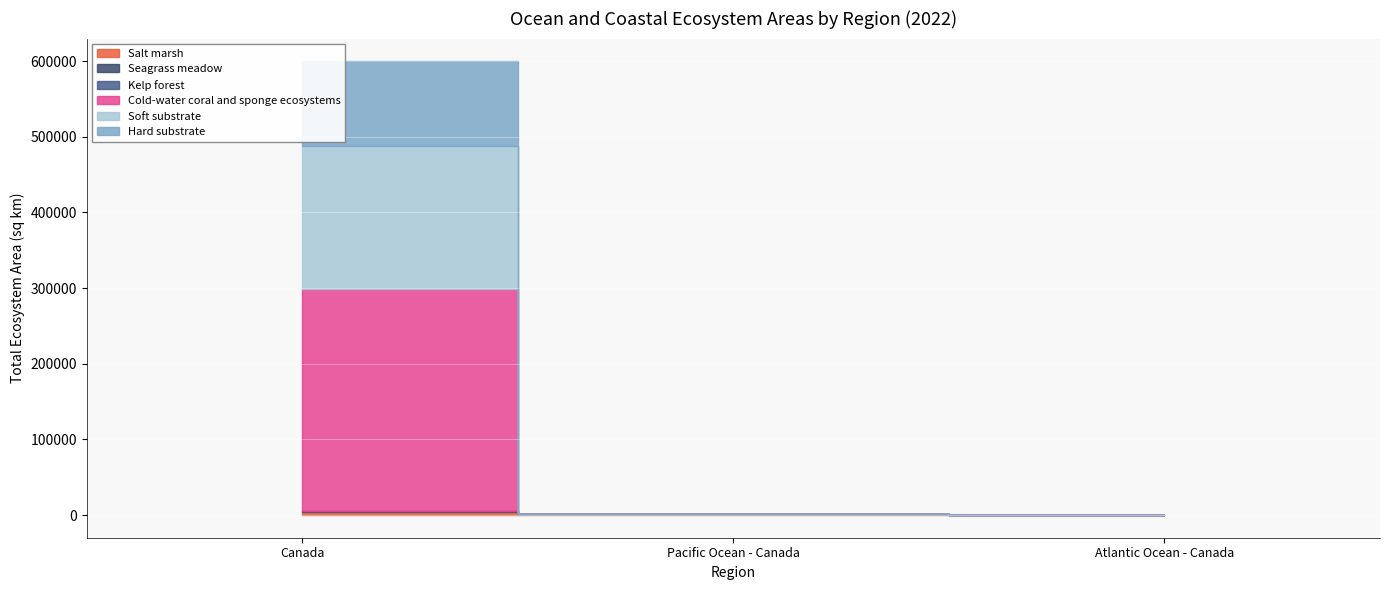

What are all the series names shown in the legend?

Salt marsh, Seagrass meadow, Kelp forest, Cold-water coral and sponge ecosystems, Soft substrate, Hard substrate